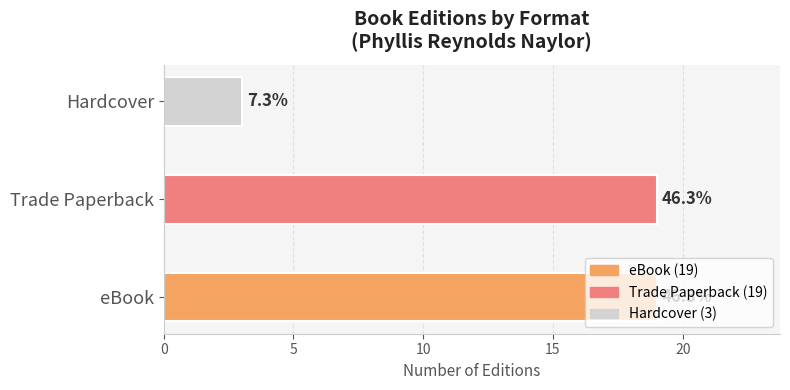

How many bars are there in total?

3